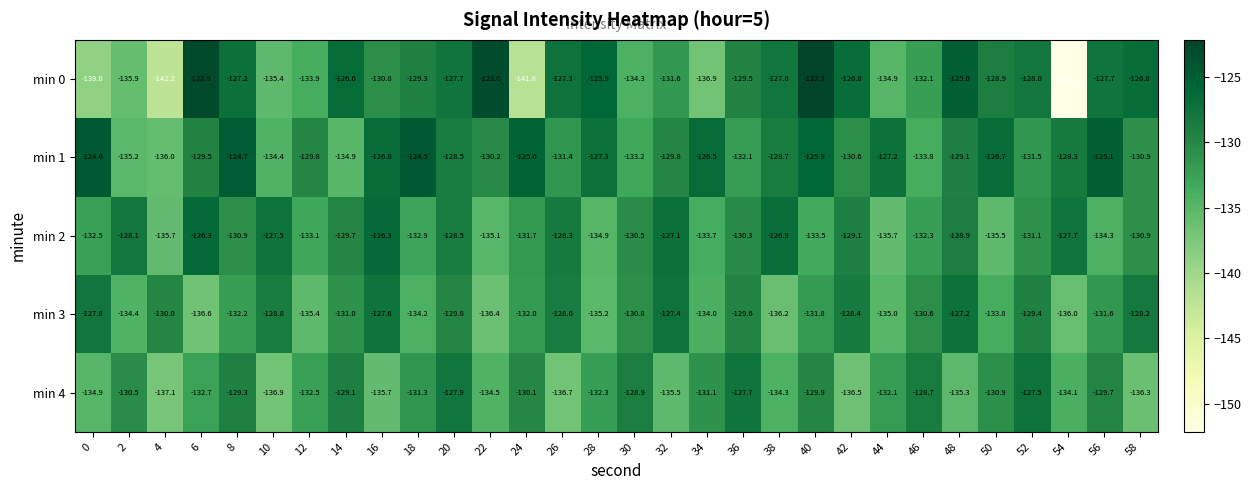

At which label does min 1 reach its peak?

18